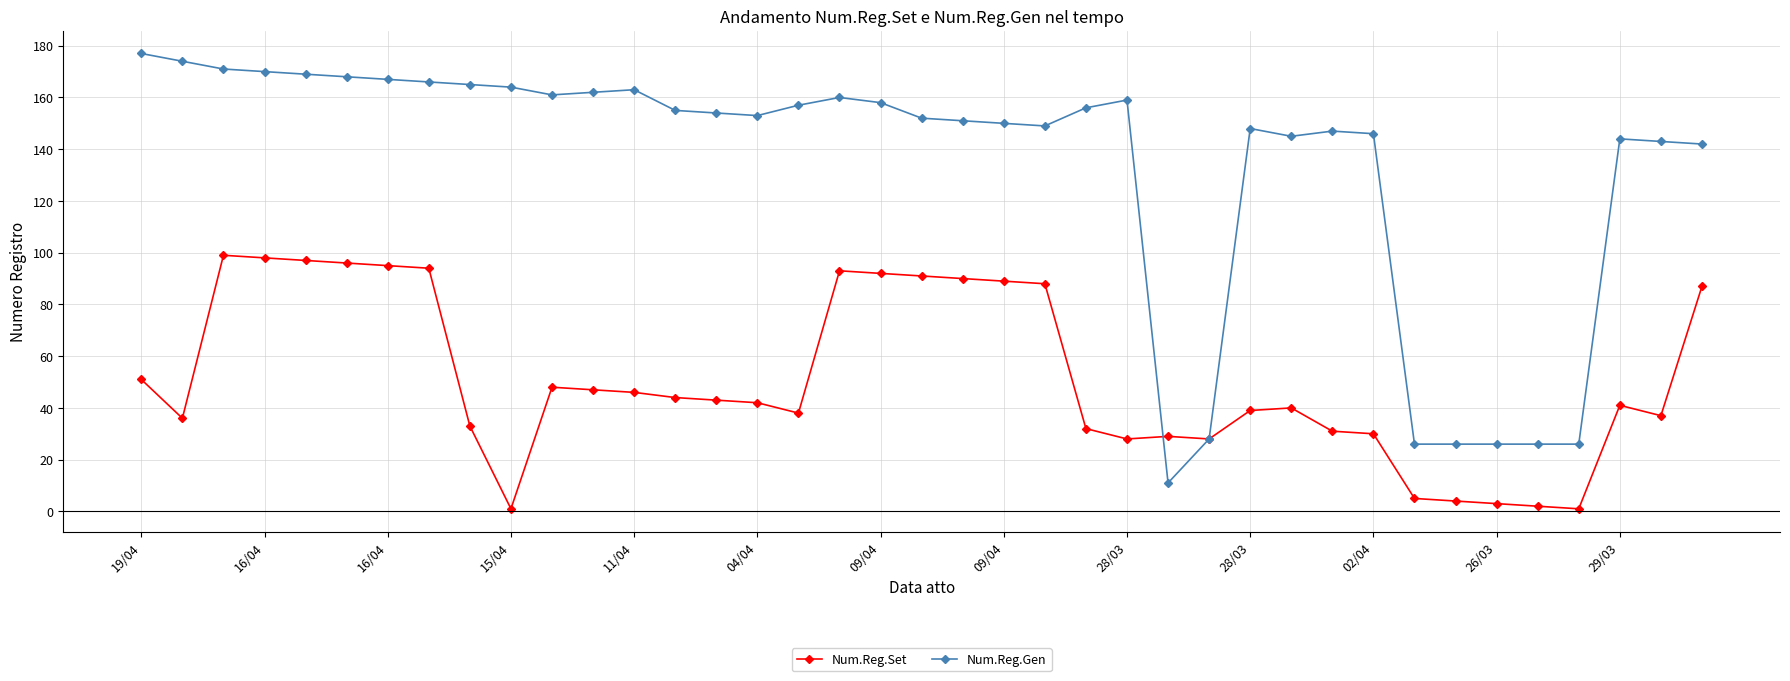

What is the minimum value for Num.Reg.Gen?

11